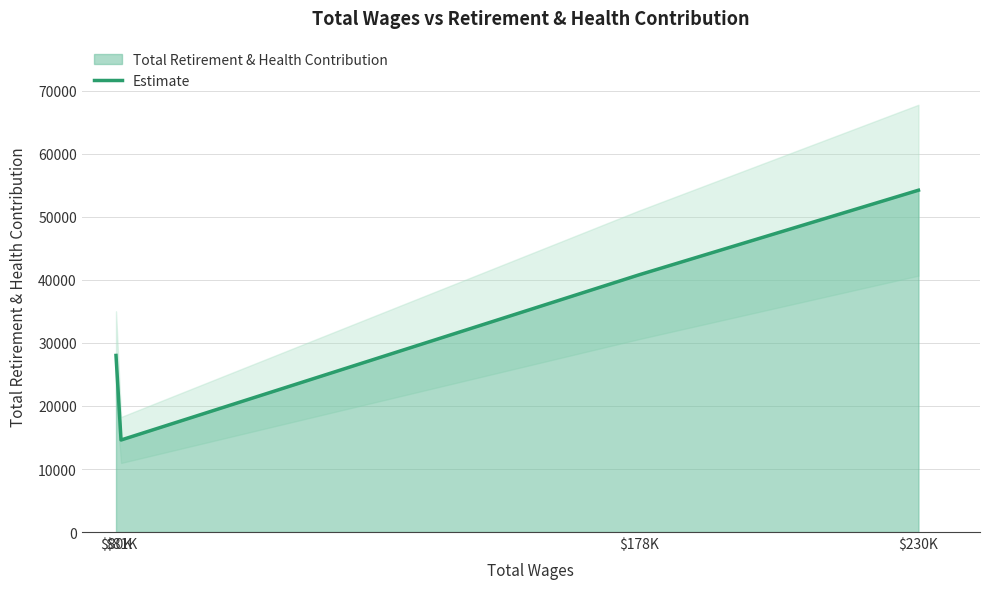

What is the label of the 4th point from the right?

$80K